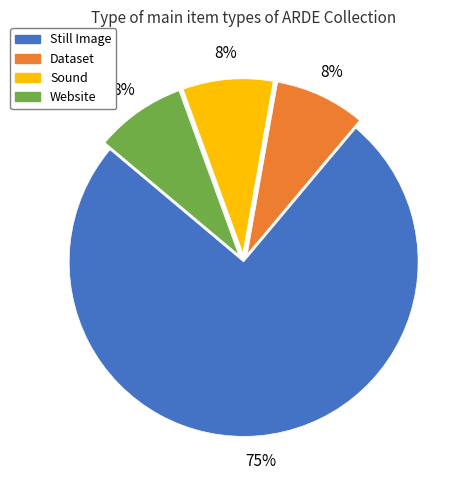

The Sound slice represents 2% of the pie. True or false?

False